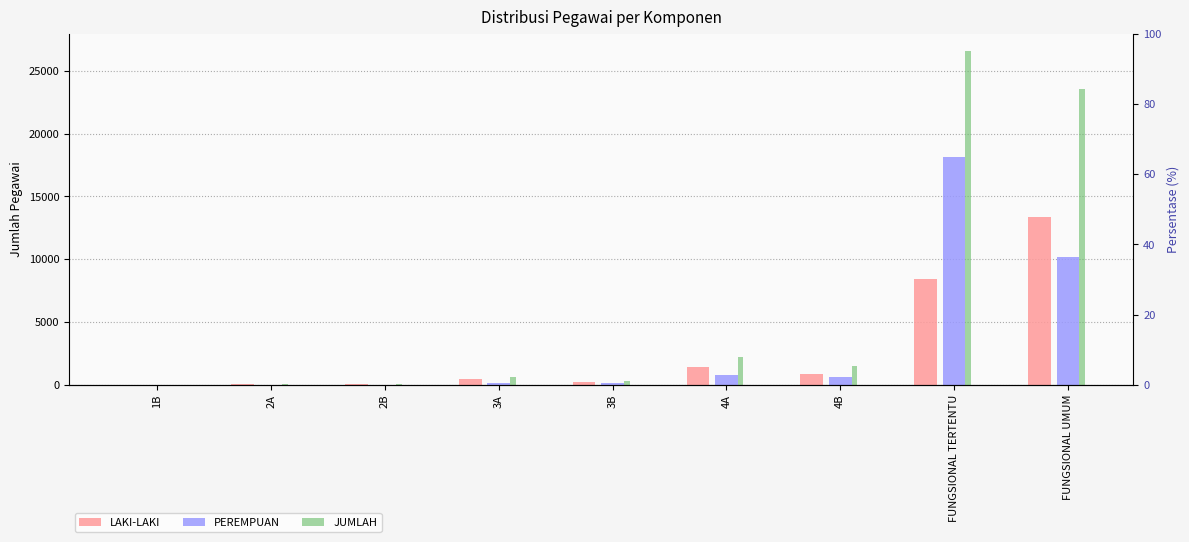

At which category is the sum across all series the highest?

FUNGSIONAL TERTENTU